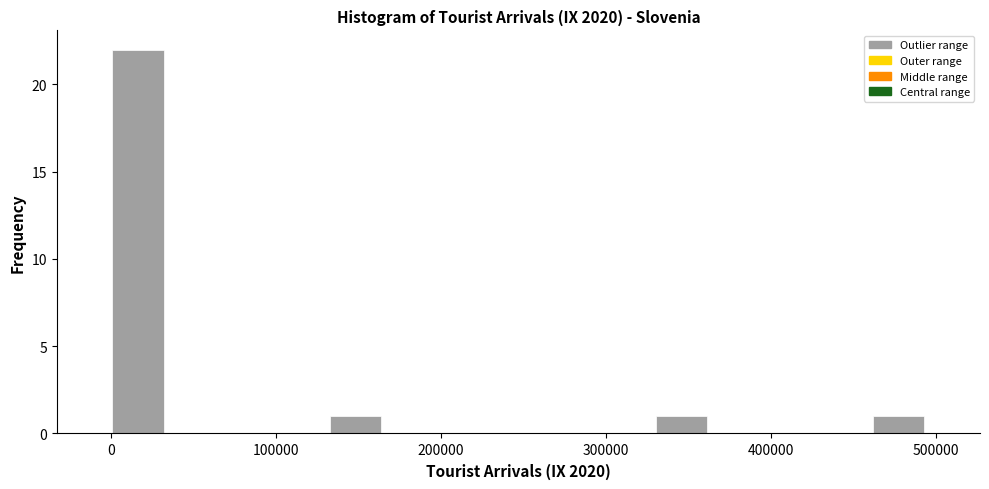

Read against the x-axis, roughly where is the centre of the tallest bar?

20000